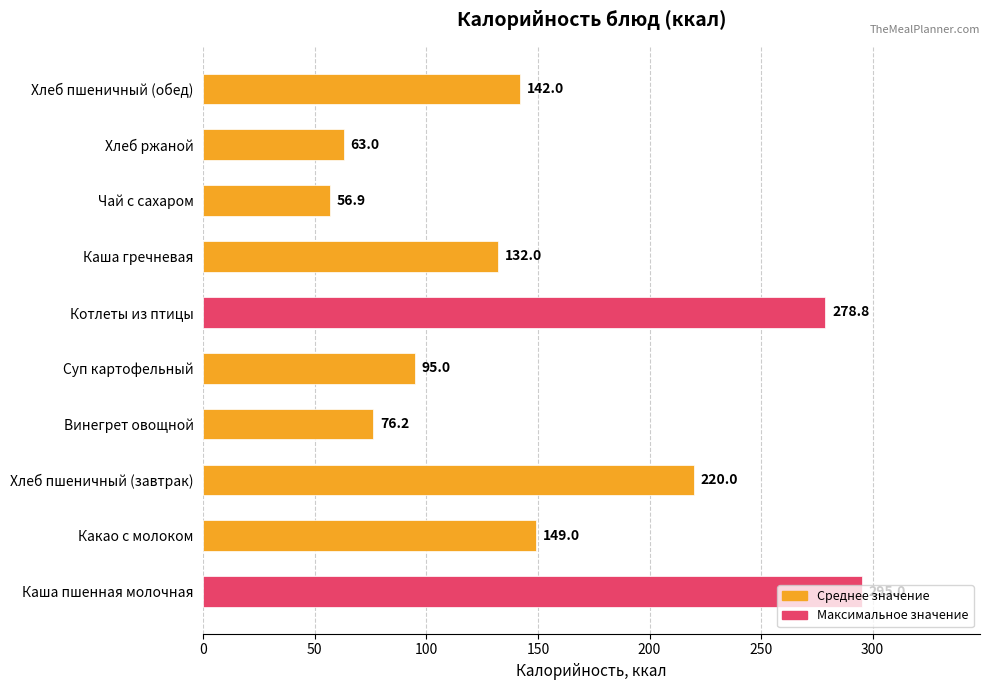

What is the ratio of the value at Хлеб пшеничный (обед) to the value at Суп картофельный?

1.5